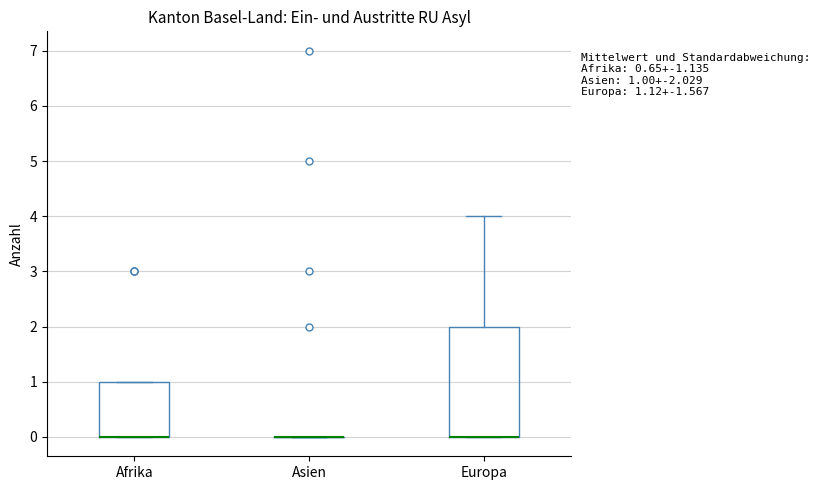

Comparing the boxes themselves (not the whiskers), which one is the tallest?

Europa